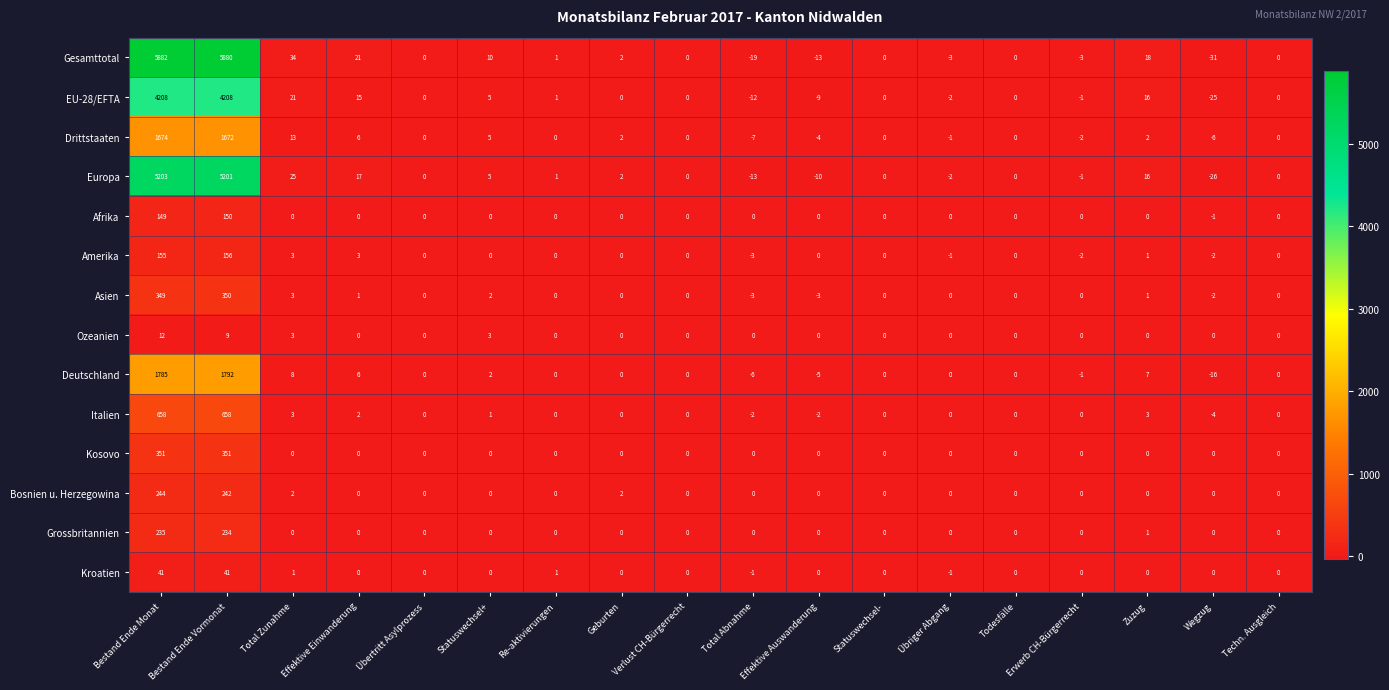

What is the difference between the Drittstaaten values at Übertritt Asylprozess and Bestand Ende Monat?

1674